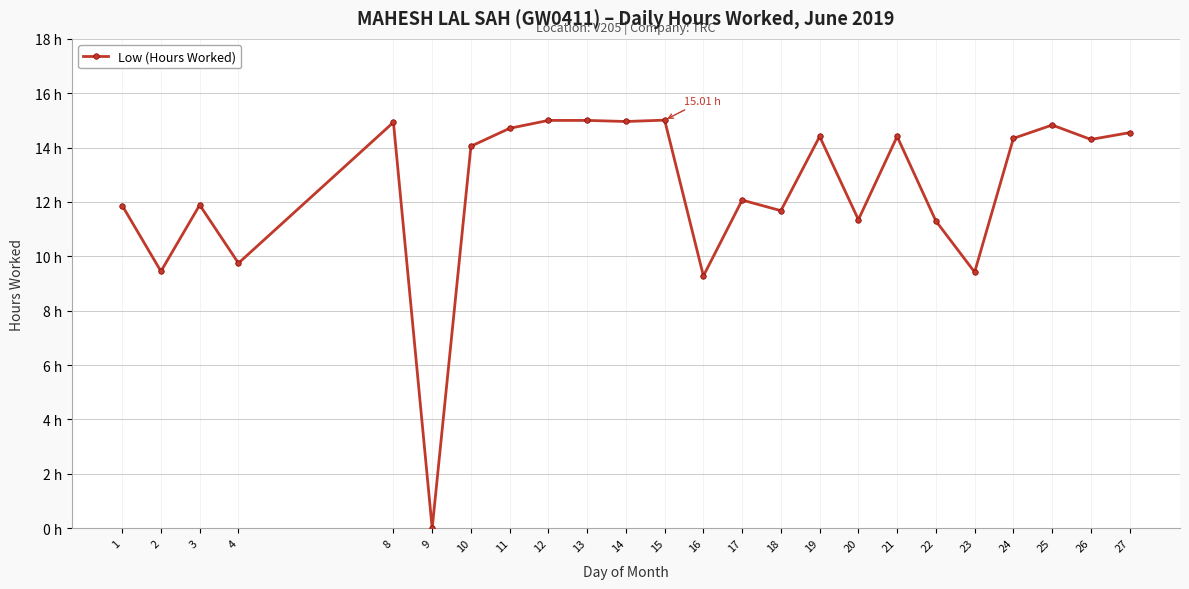

At which category does the data reach its first local peak?

3